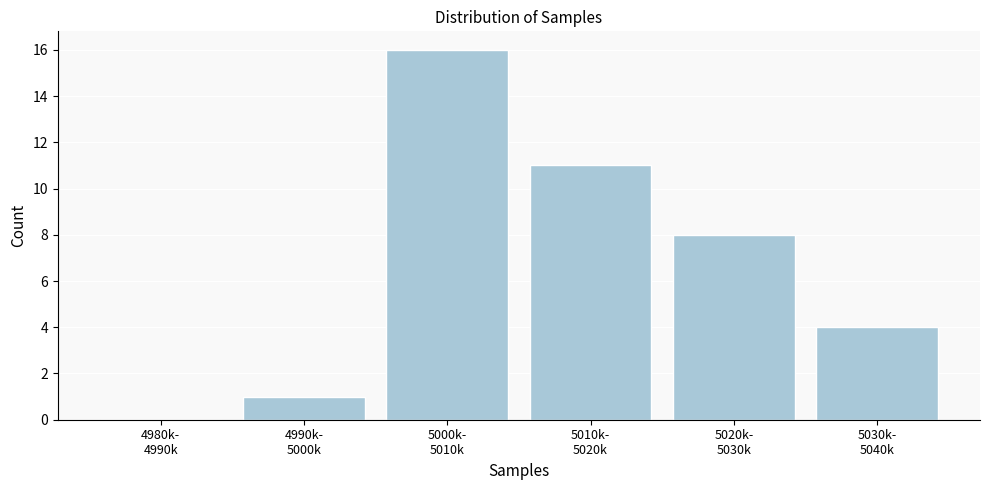

What is the sum of all values?

40